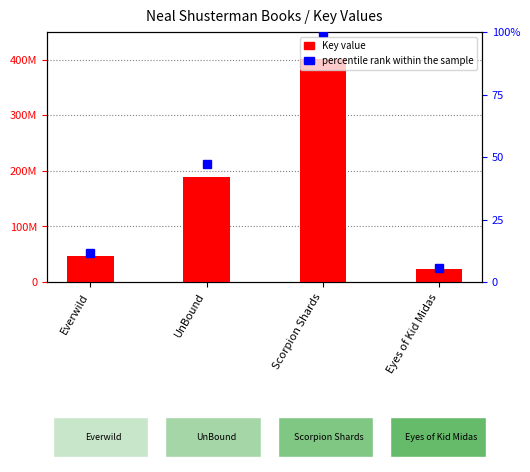

What is the difference between the percentile rank within the sample values at Scorpion Shards and Eyes of Kid Midas?

94.2